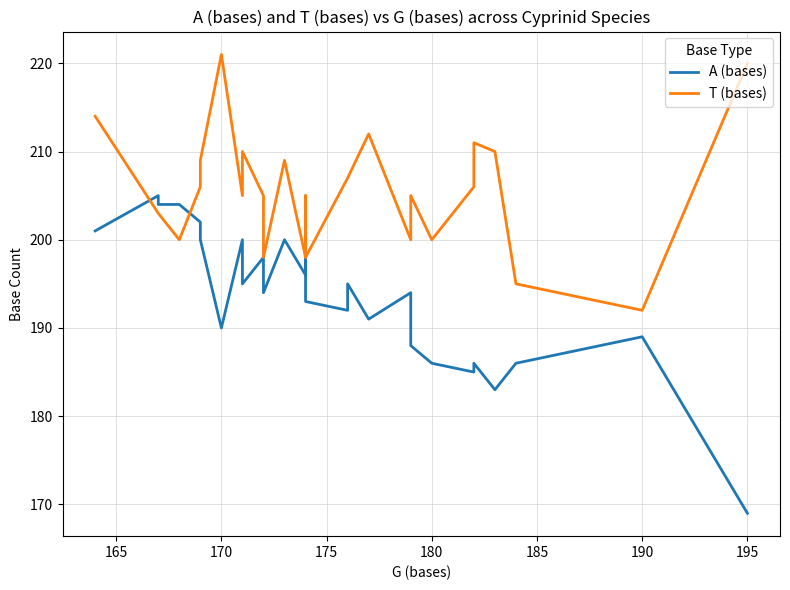

True or false: T (bases) and A (bases) cross at least once.

True